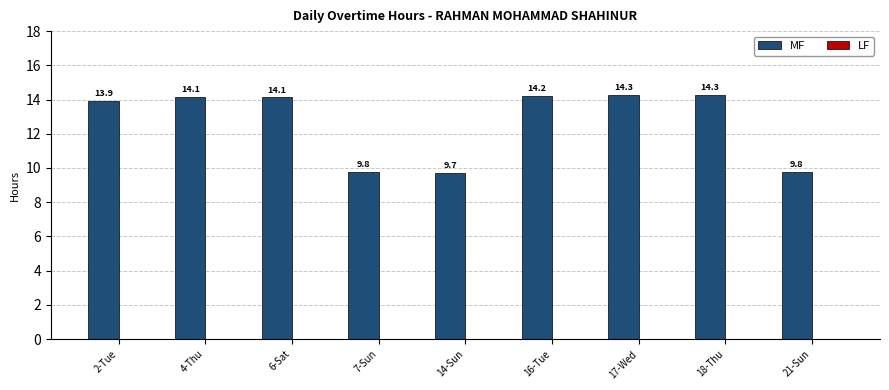

Count the number of categories in the chart.

9